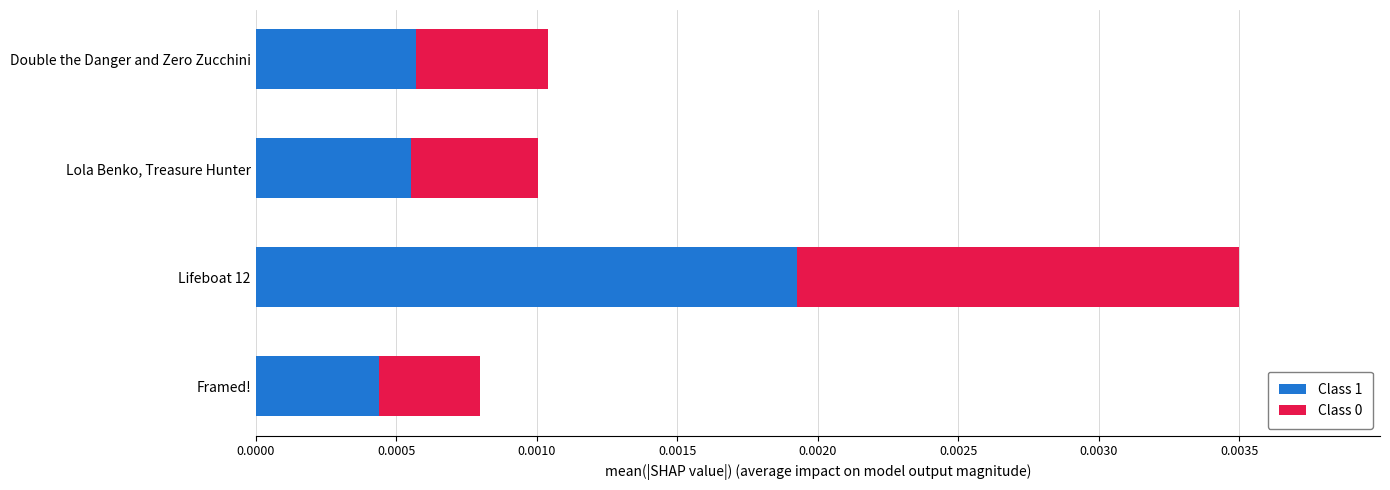

At which category is the sum across all series the highest?

Lifeboat 12